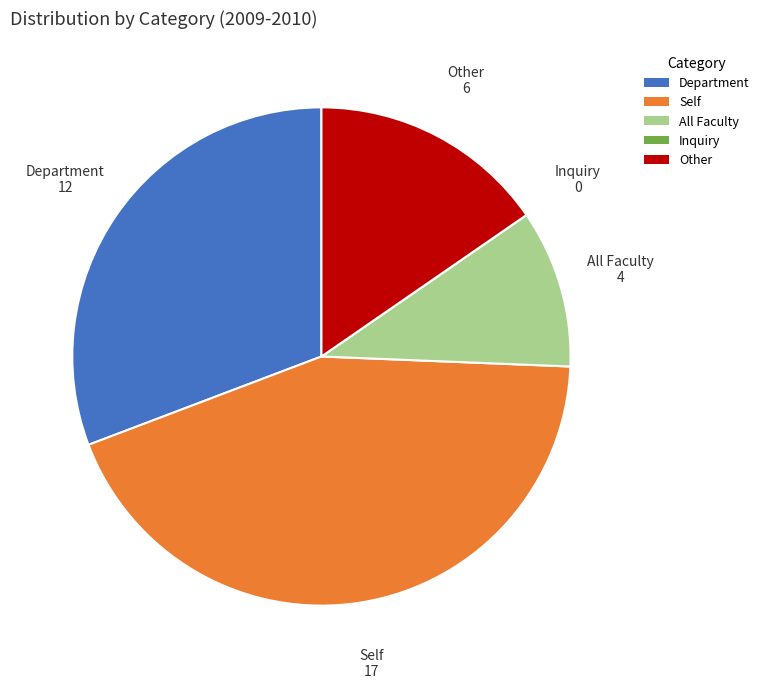

Which category has the biggest portion of the pie?

Self